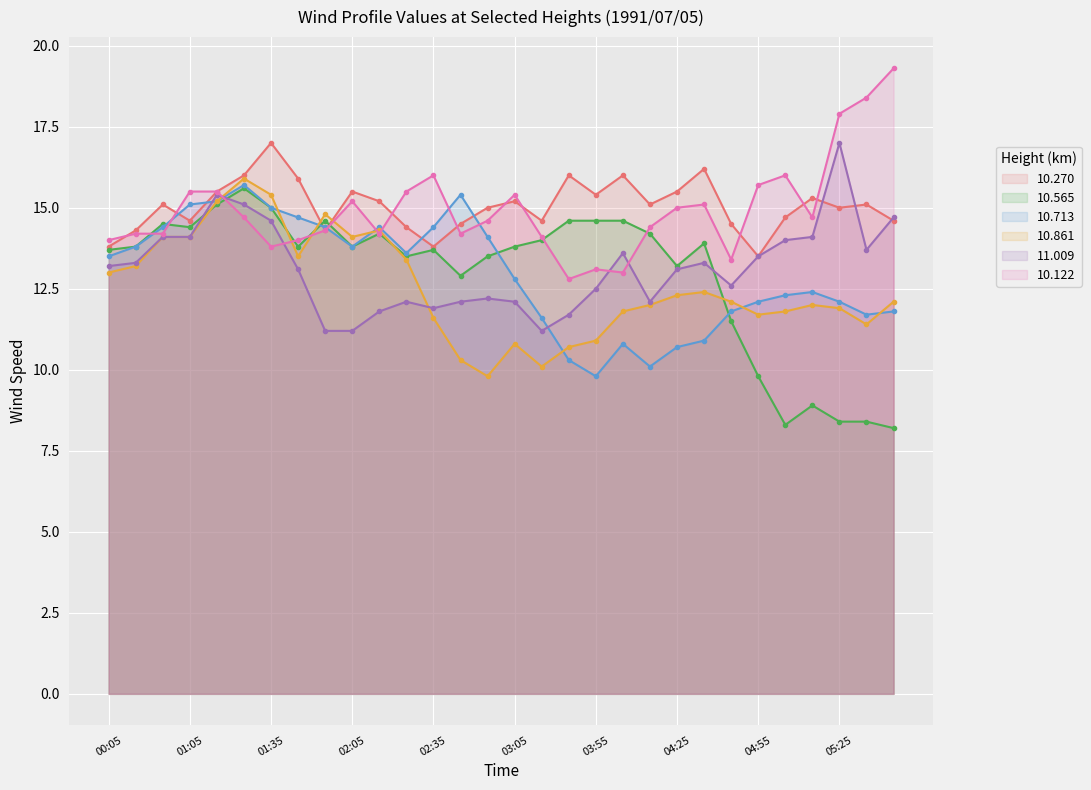

How many times do 10.270 and 10.565 cross each other?

2